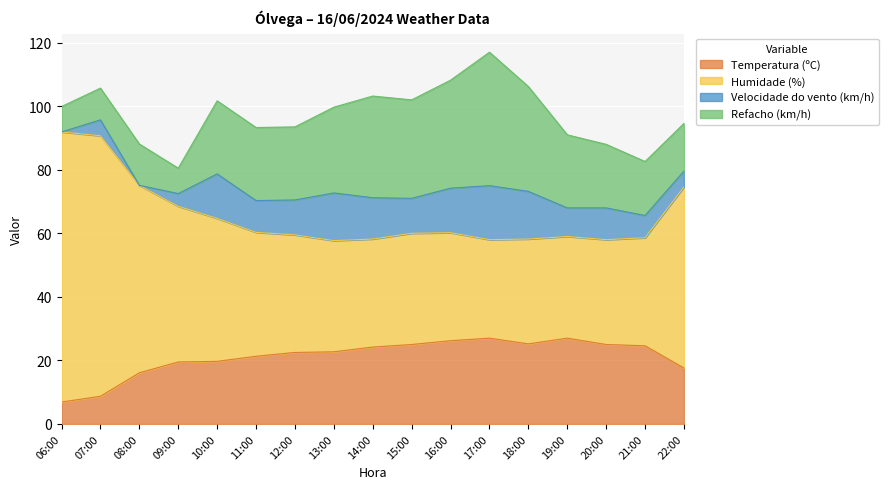

Which series has the largest total across all categories?

Humidade (%)